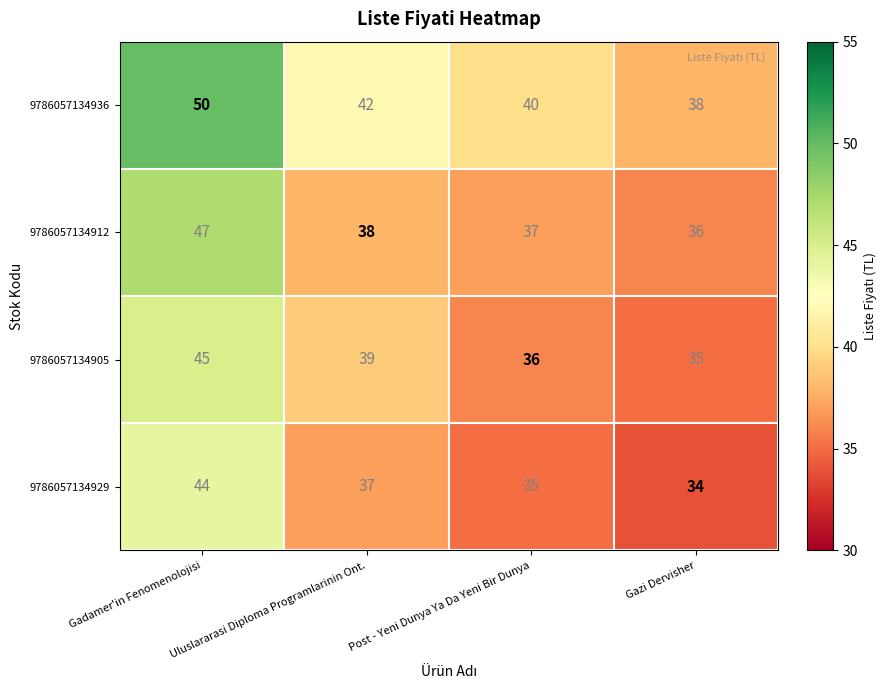

At which label does 9786057134905 first exceed 39?

Gadamer'in Fenomenolojisi